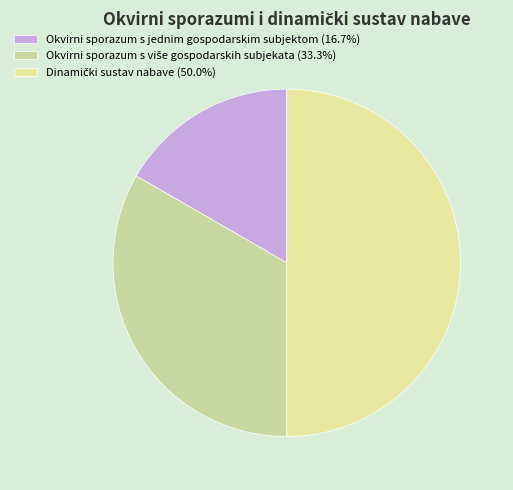

Which category has the smallest portion of the pie?

Okvirni sporazum s jednim gospodarskim subjektom